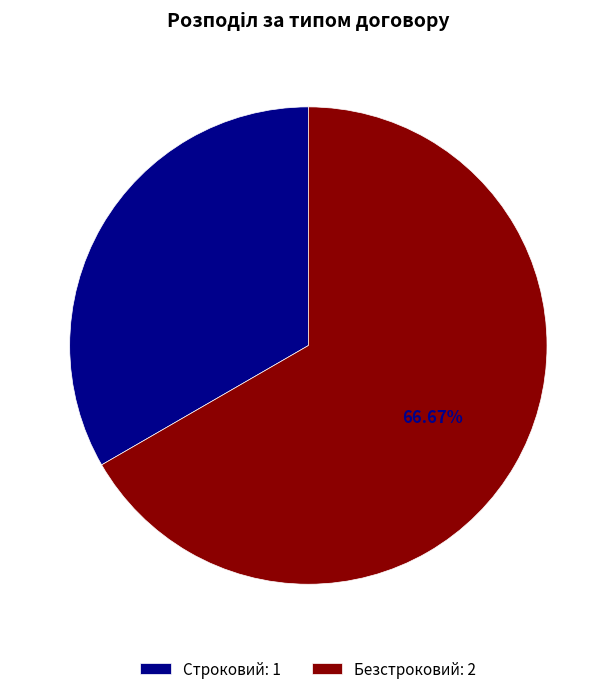

To the nearest percent, what percentage of the pie is Безстроковий?

67%